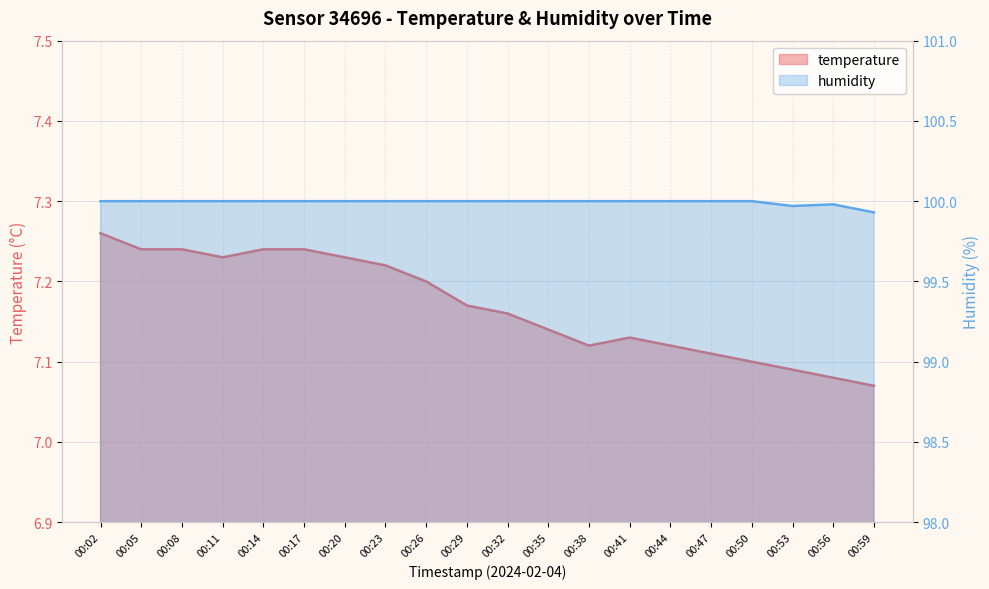

At how many categories does at least one series exceed 99?

20